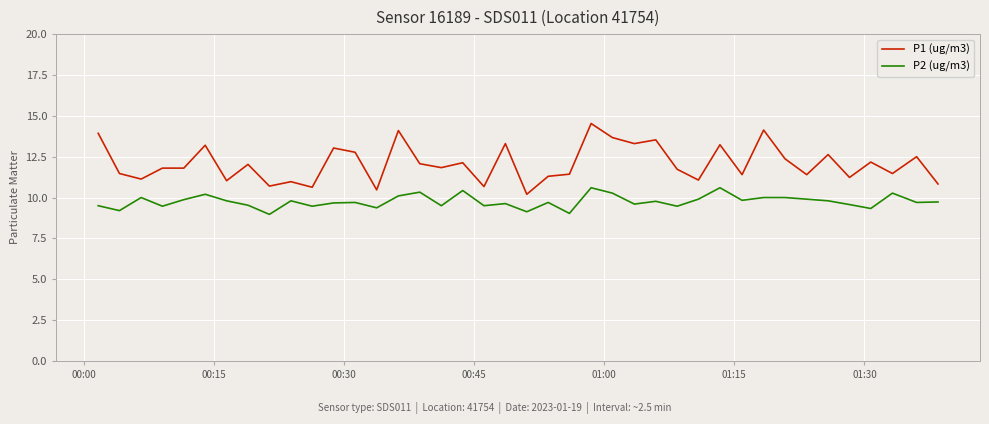

True or false: P2 (ug/m3) and P1 (ug/m3) cross at least once.

False